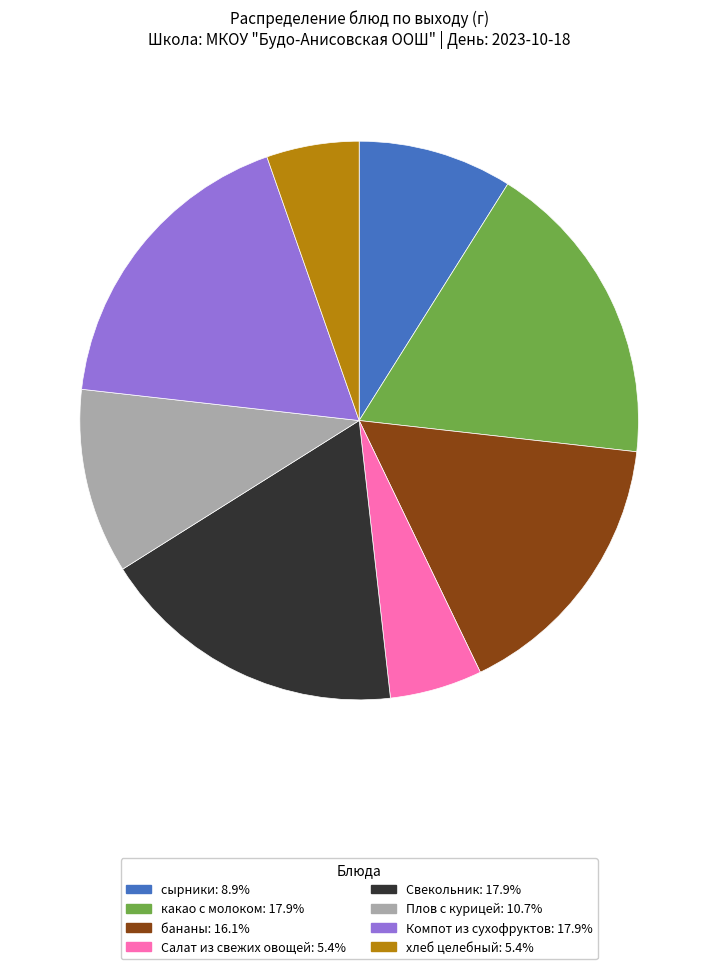

Approximately how many times larger is the value at Салат из свежих овощей: 5.4% compared to Свекольник: 17.9%?

0.3